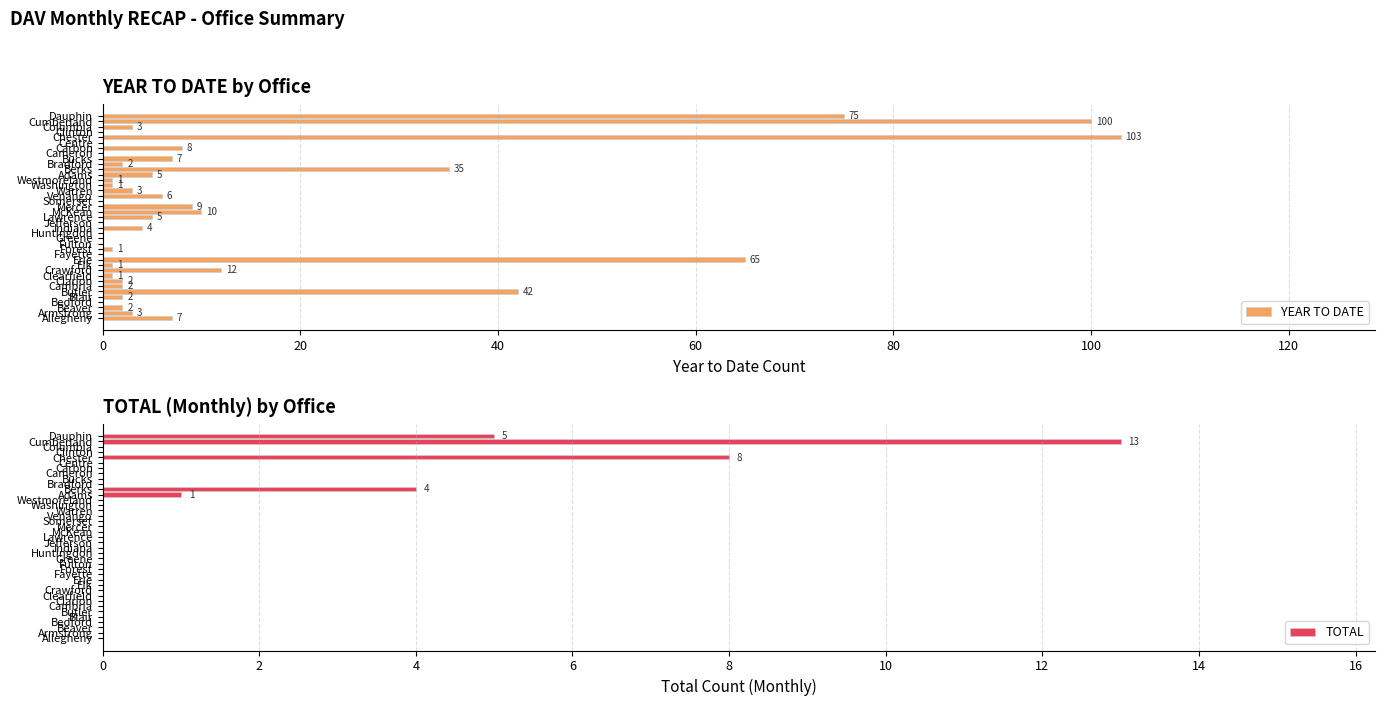

How many data points does each series have?

39